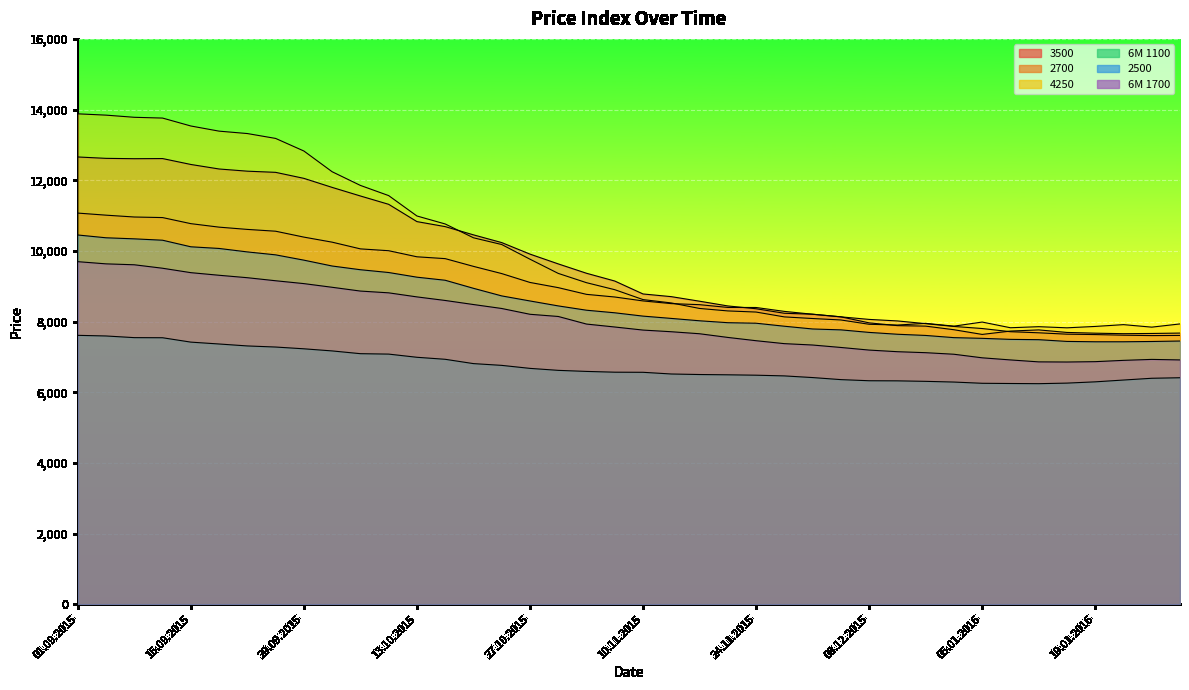

True or false: 2500 and 6M 1700 intersect in this chart.

False